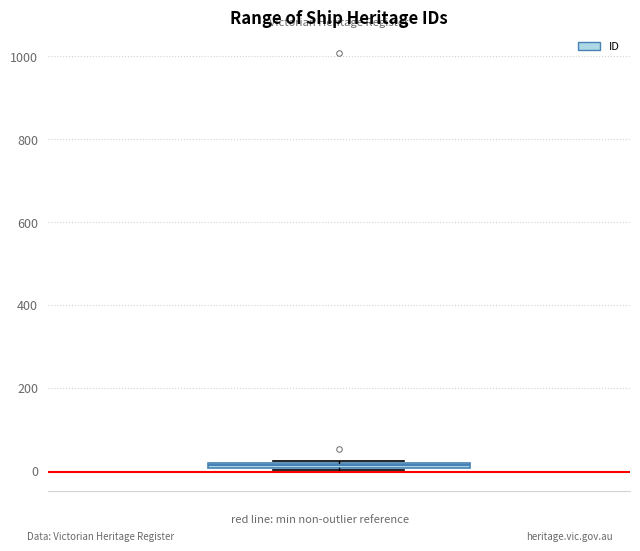

Where is the lower edge of the box on the y-axis? The values are not printed on the chart, so give them approximately, as read against the axis.

0